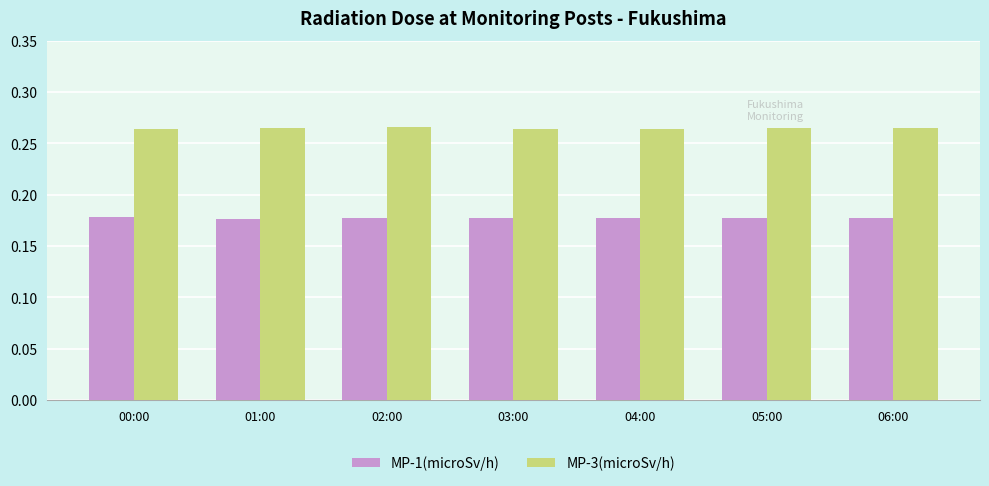

True or false: MP-1(microSv/h) has a value of 0.1 at 03:00.

False